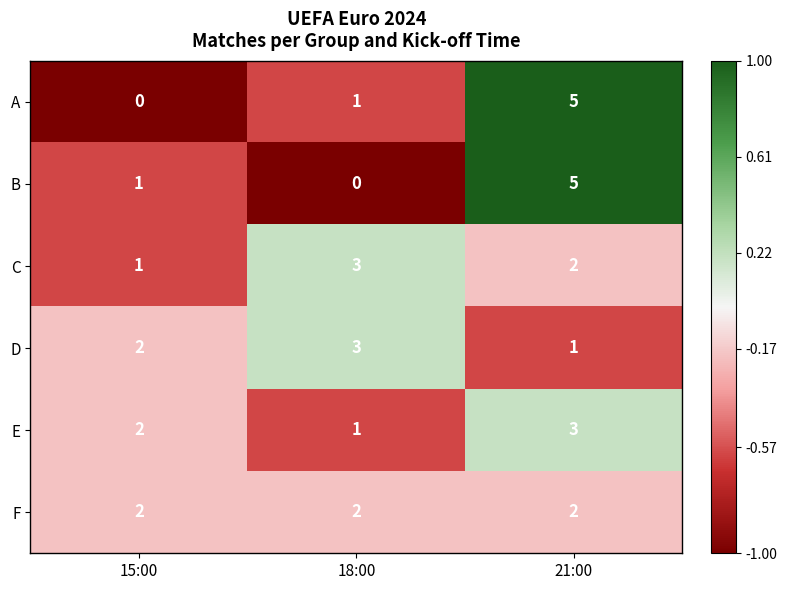

Count the number of data series in this chart.

6